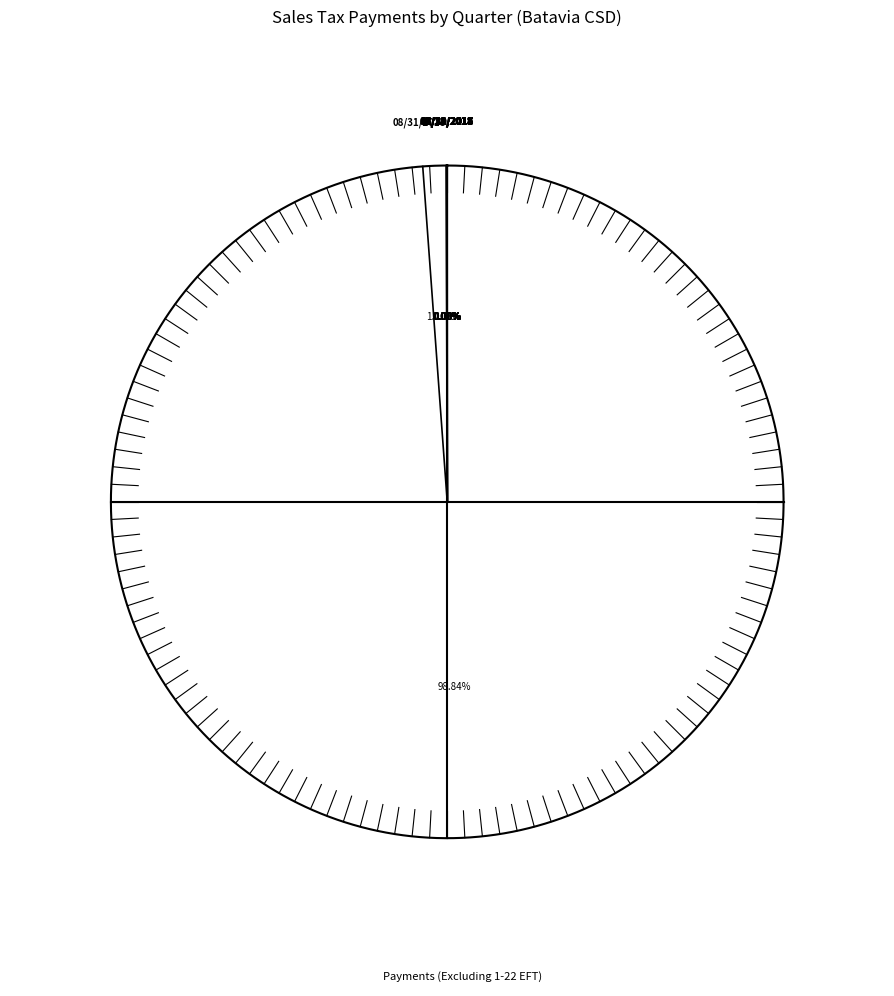

Rank the categories by value from highest to lowest.

11/30/2018, 08/31/2018, 05/31/2018, 02/28/2018, 11/30/2017, 05/31/2017, 08/31/2017, 02/28/2017, 08/31/2016, 02/29/2016, 11/30/2016, 05/31/2015, 11/30/2015, 05/31/2016, 08/31/2015, 02/28/2015